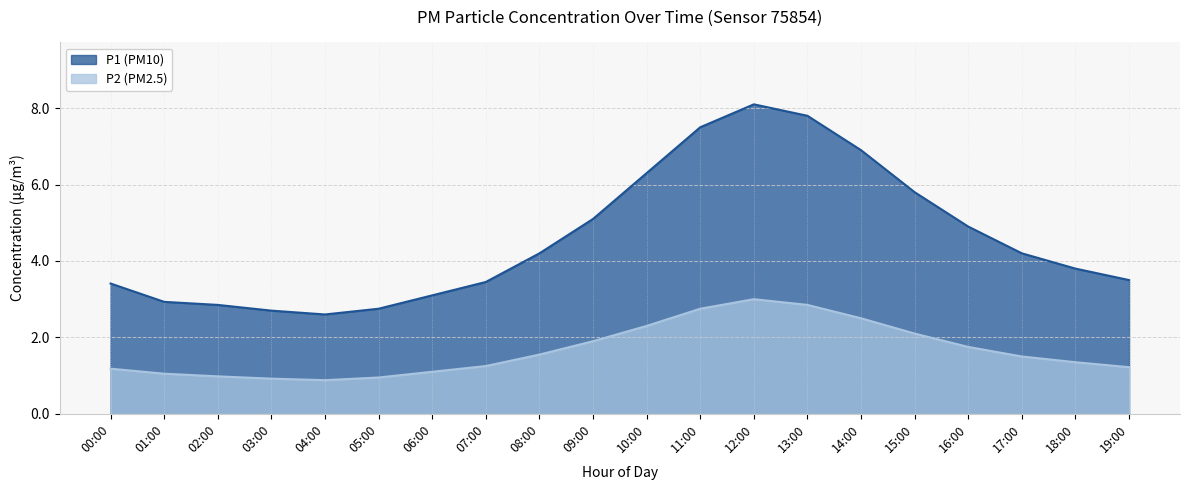

Reading left to right, extract all data points from this chart.

P1: 3.4	2.9	2.9	2.7	2.6	2.8	3.1	3.5	4.2	5.1	6.3	7.5	8.1	7.8	6.9	5.8	4.9	4.2	3.8	3.5
P2: 1.2	1.1	1.0	0.9	0.9	0.9	1.1	1.2	1.6	1.9	2.3	2.8	3.0	2.9	2.5	2.1	1.8	1.5	1.4	1.2